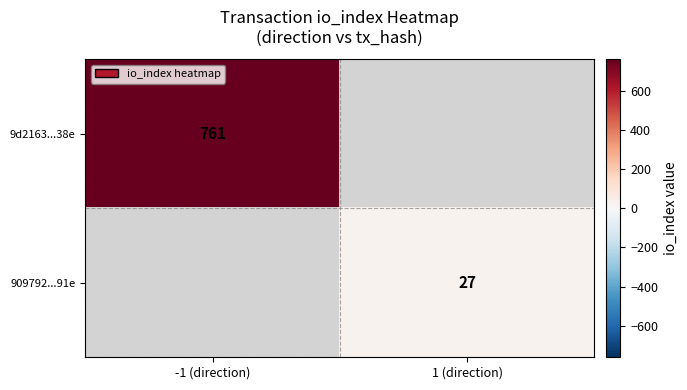

The 909792...91e series shows 27 at 1 (direction). True or false?

True